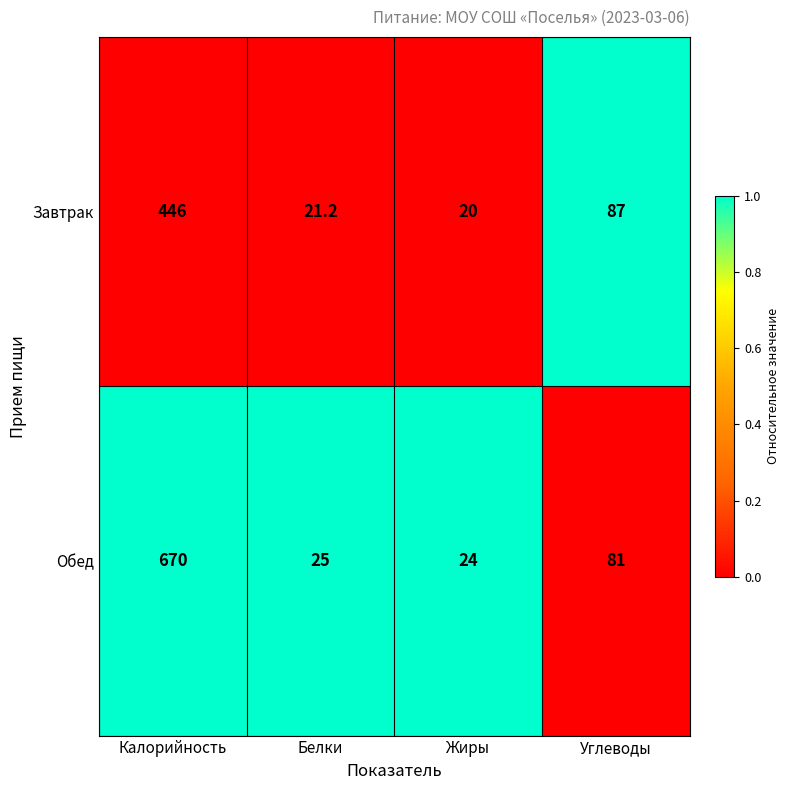

What is the sum of all Завтрак values?

574.2